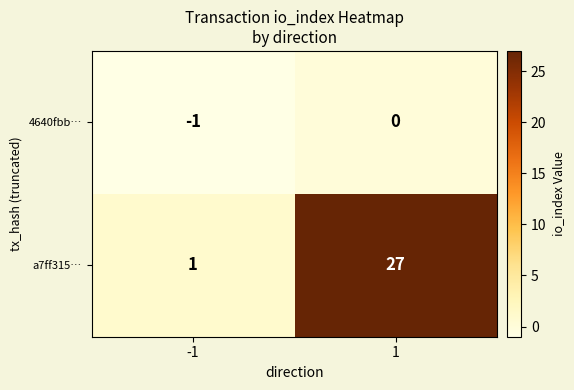

At -1, list the series in order from largest to smallest.

a7ff315…, 4640fbb…